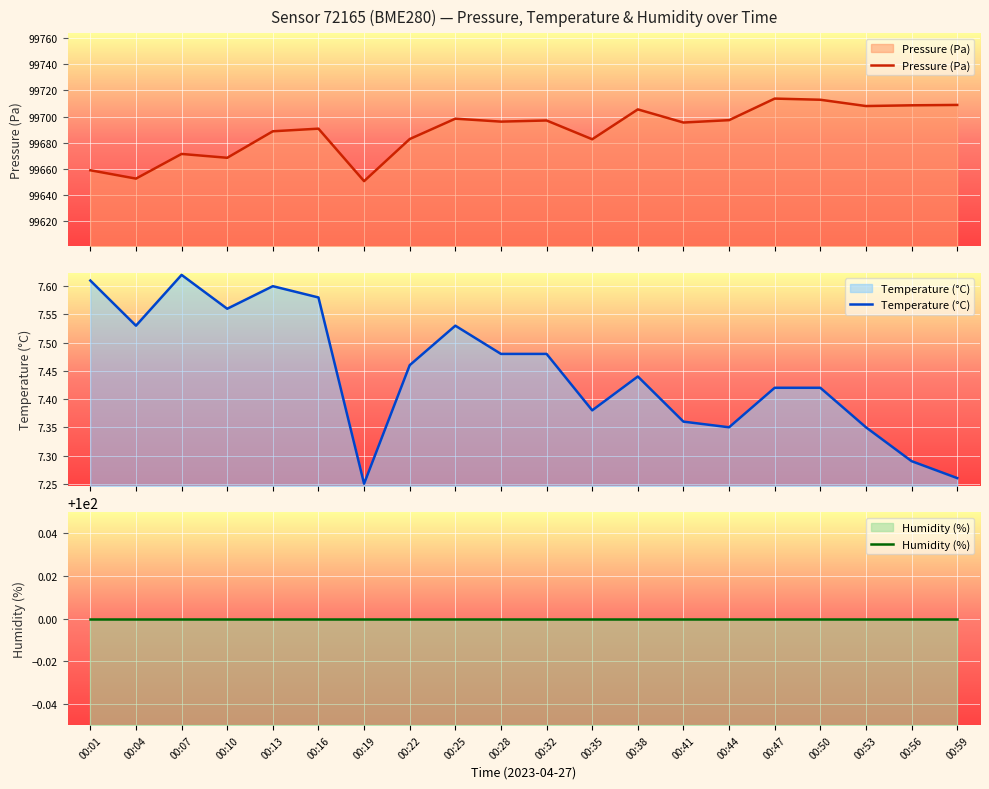

Which series has the largest range (max minus min)?

Pressure (Pa)